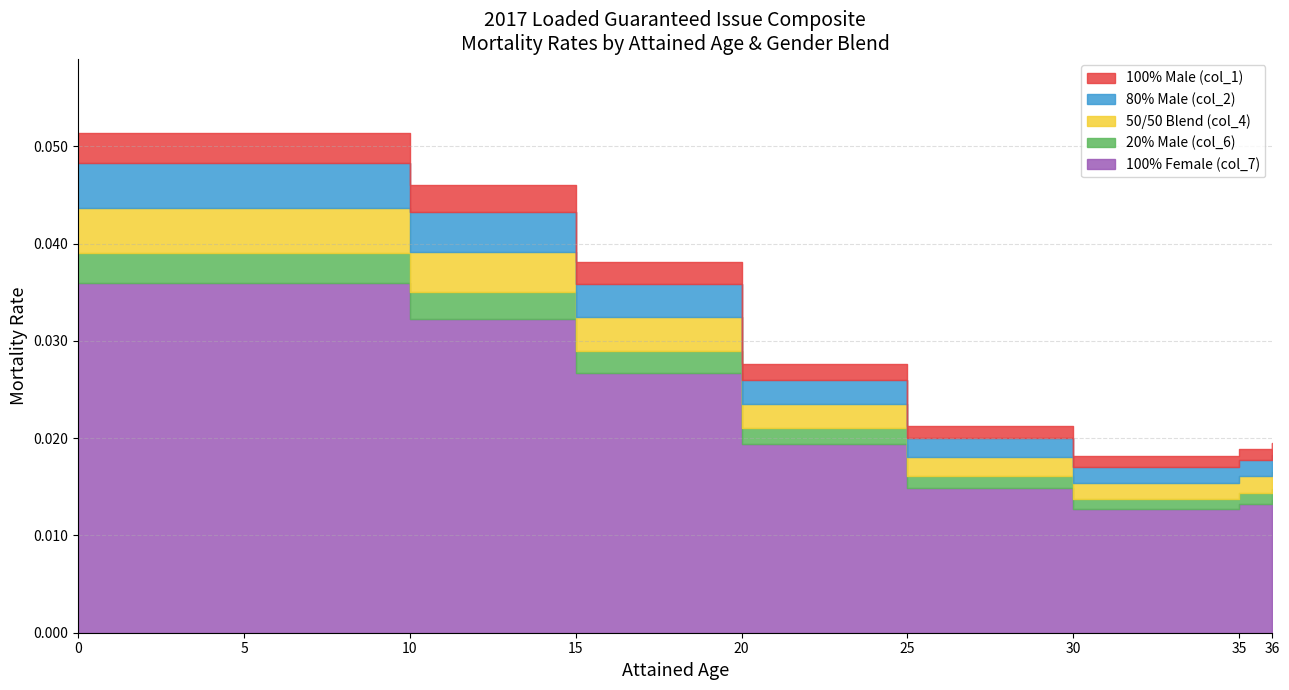

How many positive values does the 80% Male (col_2) series have?

8